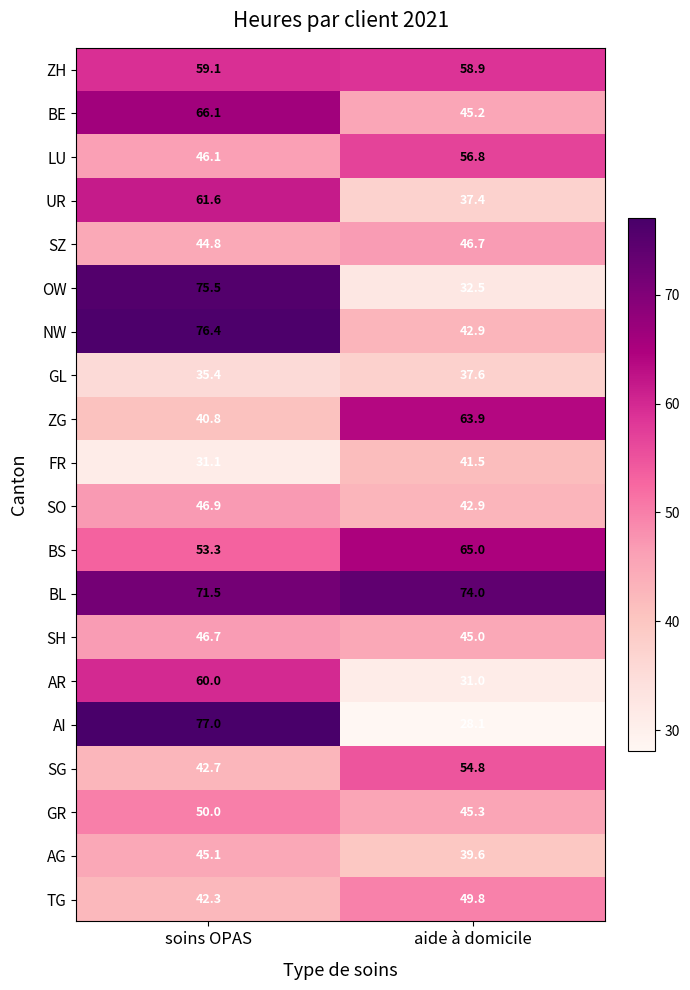

Which category has the lowest value across all series?

aide à domicile